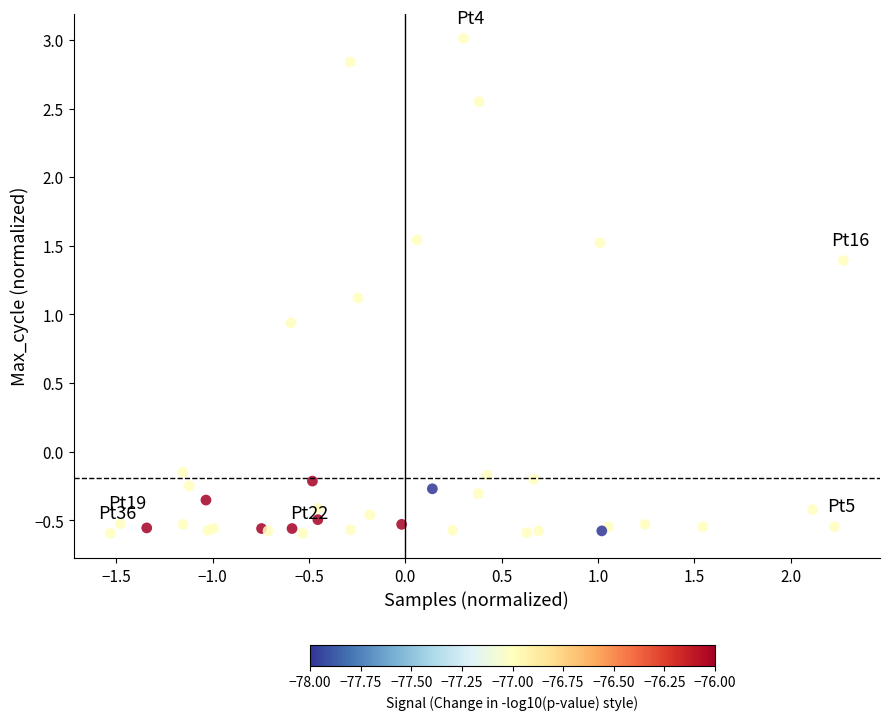

What Y value in the scatter plot is closest to 1?

0.9